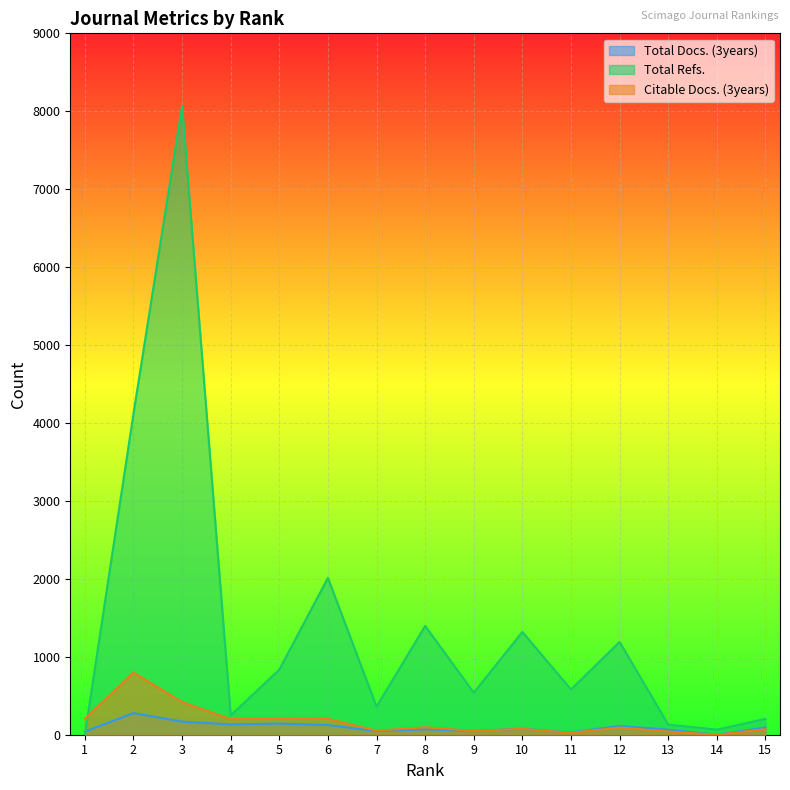

What is the difference between the highest and lowest values at 8?

1326